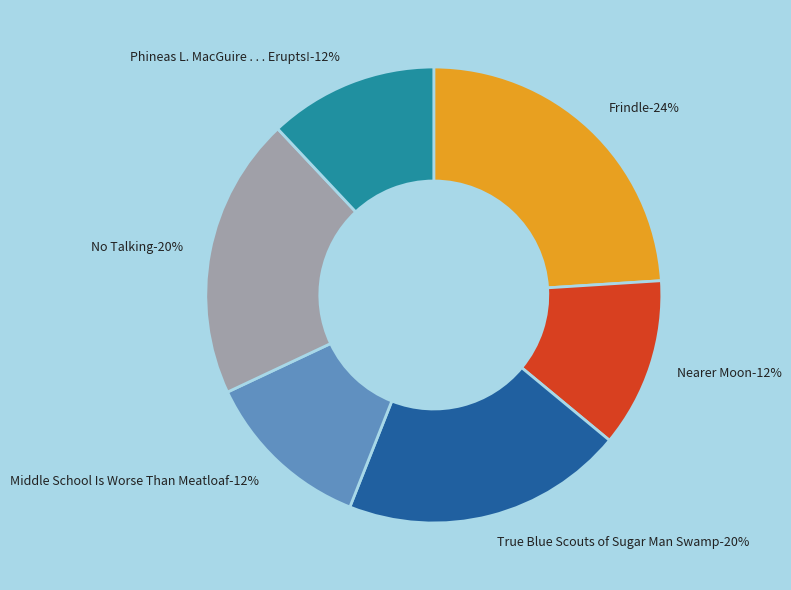

Does any single category account for the majority?

No